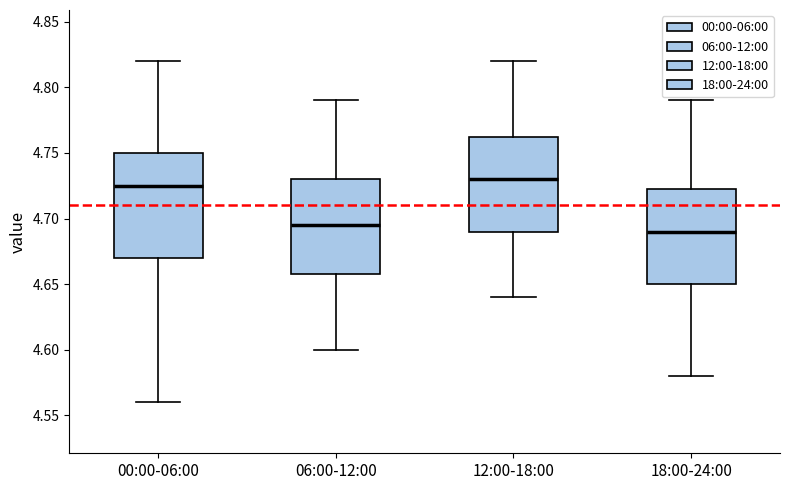

Reading left to right, read every box against the y-axis: the position of its median line, the range the box covers, and the ends of its whiskers. The values are not printed on the chart, so give them approximately, as read against the axis.

00:00-06:00: median 4.725, box 4.670 to 4.750, whiskers 4.560 to 4.820
06:00-12:00: median 4.695, box 4.660 to 4.730, whiskers 4.600 to 4.790
12:00-18:00: median 4.730, box 4.690 to 4.765, whiskers 4.640 to 4.820
18:00-24:00: median 4.690, box 4.650 to 4.725, whiskers 4.580 to 4.790